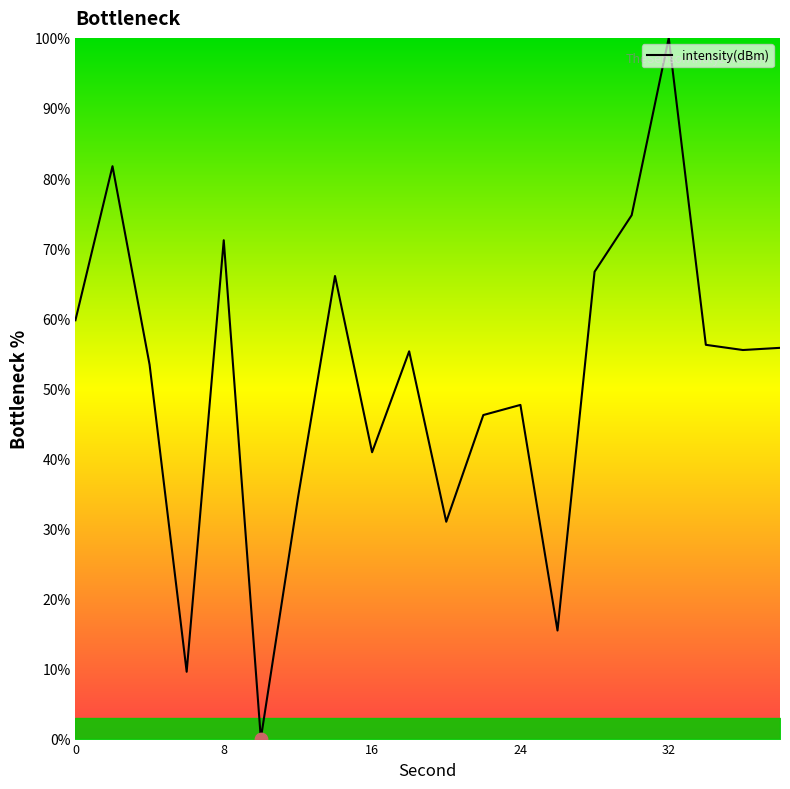

What is the greatest value displayed?

100.0